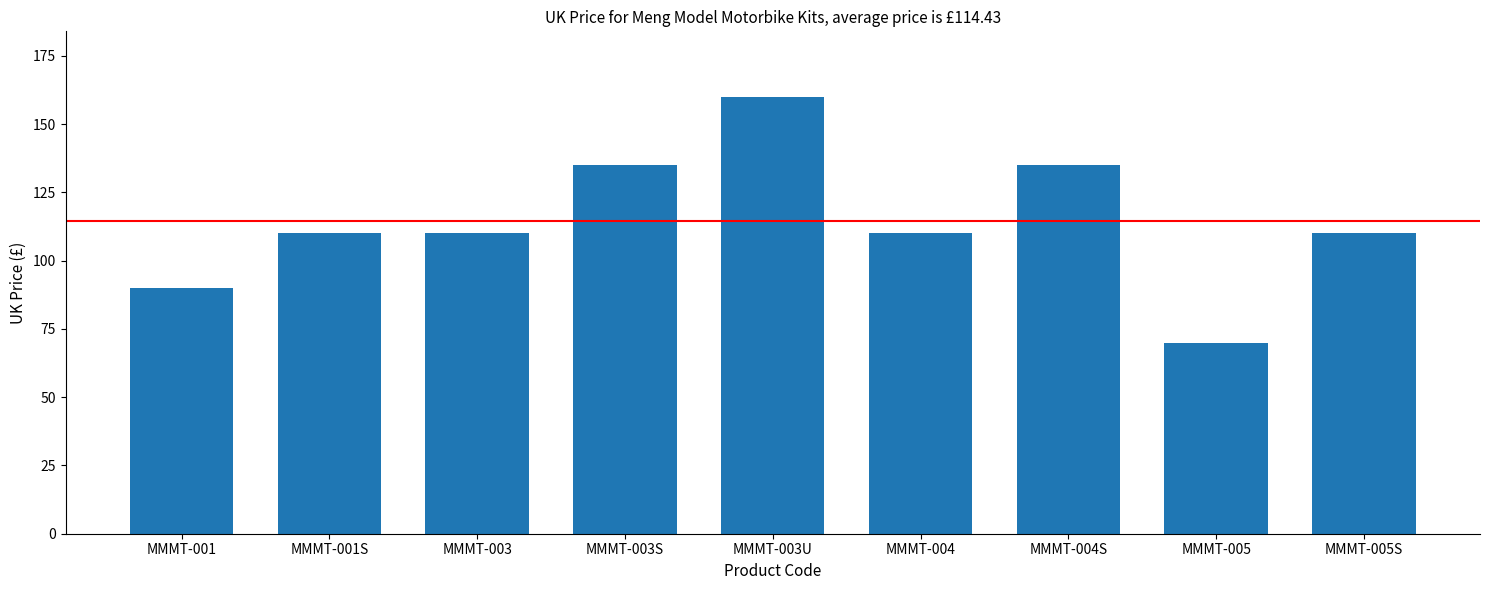

Where does the data first go above 109?

MMMT-001S